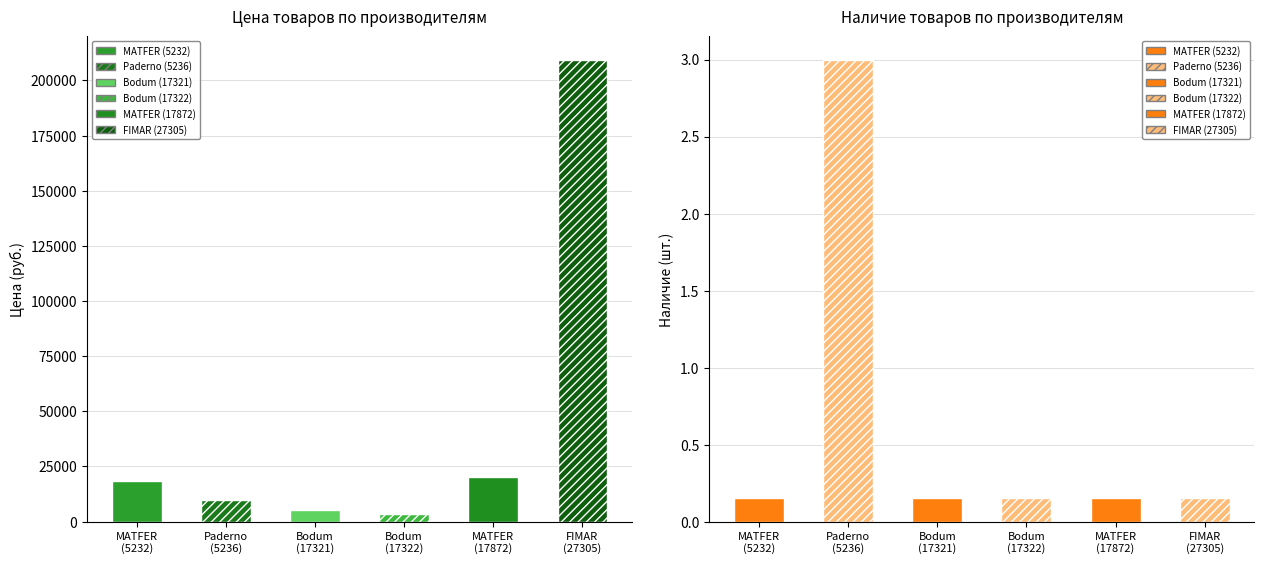

How many categories are shown in the chart?

6